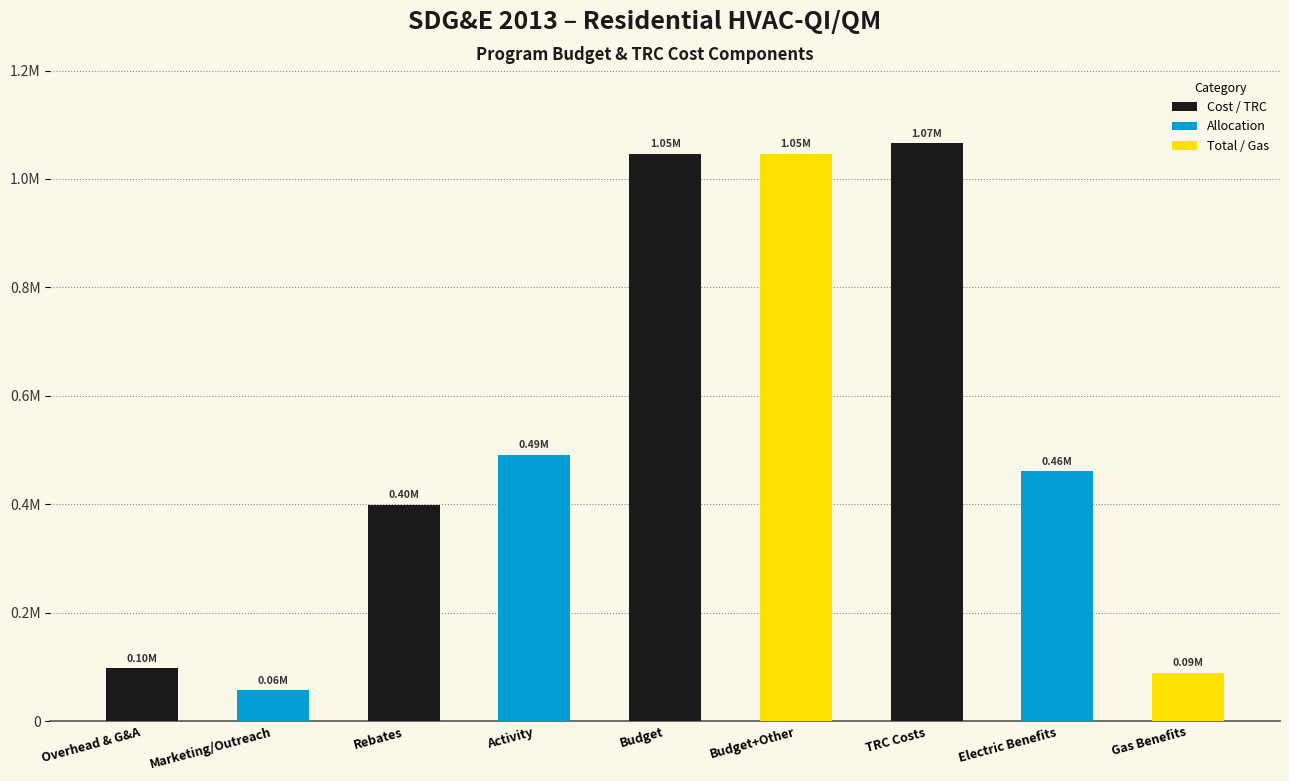

Does the chart contain any negative values?

No